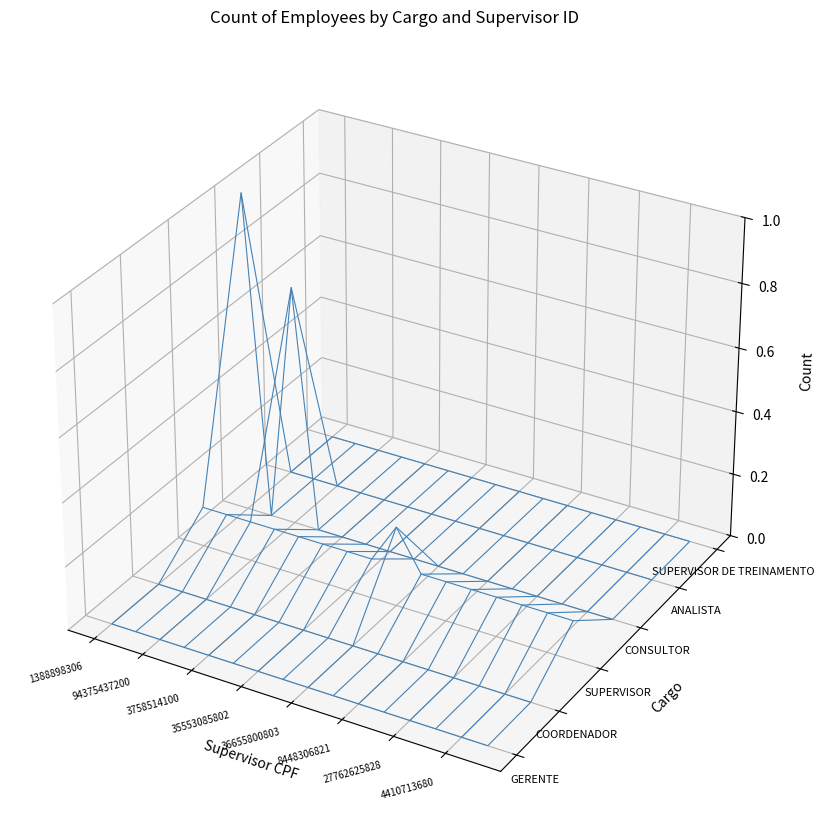

Between 27762625828 and 8448306821, which is larger?

27762625828